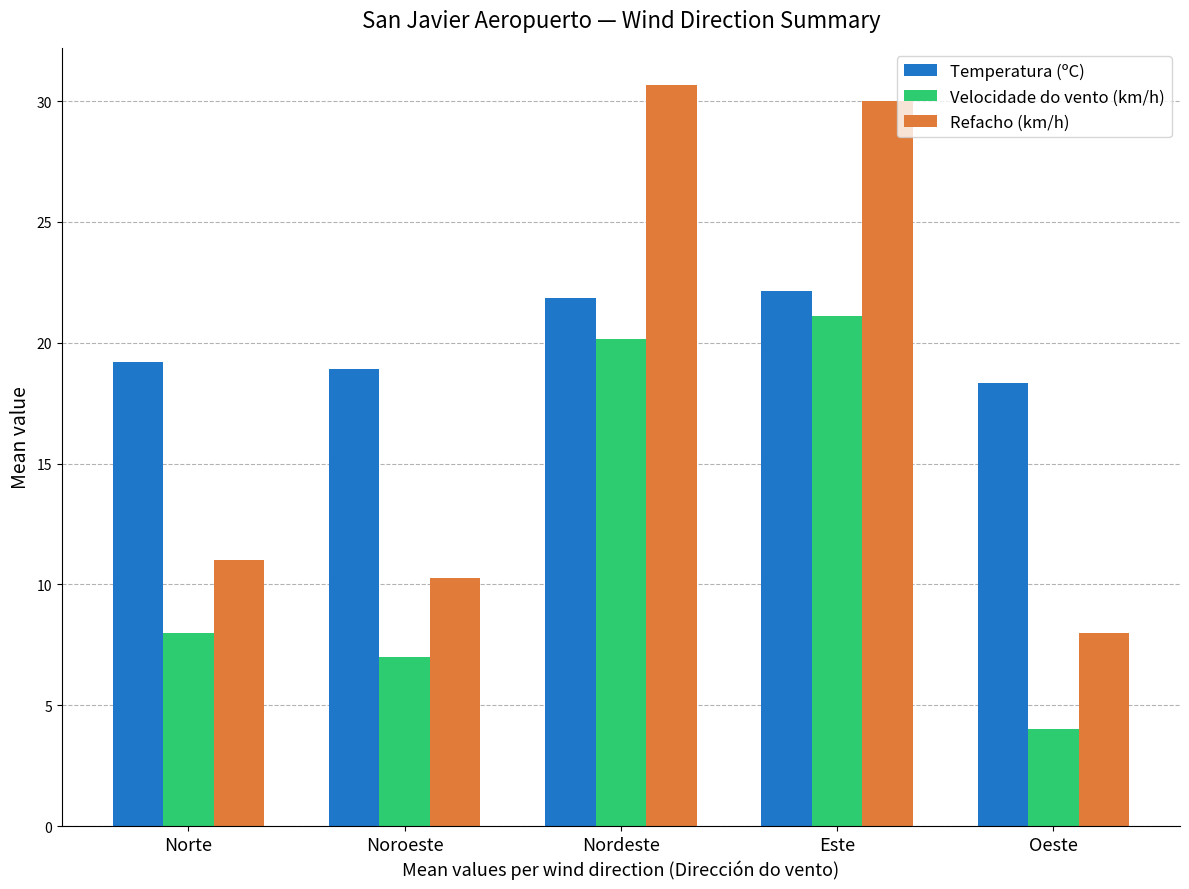

How many series are shown in this chart?

3